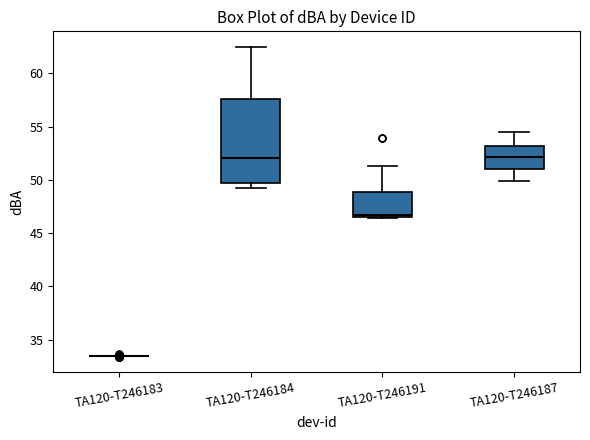

Reading left to right, read every box against the y-axis: the position of its median line, the range the box covers, and the ends of its whiskers. The values are not printed on the chart, so give them approximately, as read against the axis.

TA120-T246183: box collapsed to a line at 33.5, whiskers 33.5 to 33.5
TA120-T246184: median 52.0, box 49.5 to 57.5, whiskers 49.0 to 62.5
TA120-T246191: median 47.0, box 46.5 to 49.0, whiskers 46.5 to 51.5
TA120-T246187: median 52.0, box 51.0 to 53.0, whiskers 50.0 to 54.5